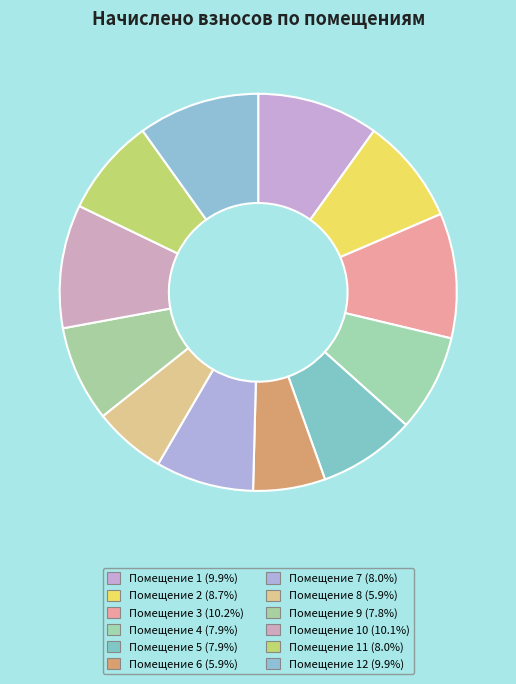

How many slices are in this pie chart?

12